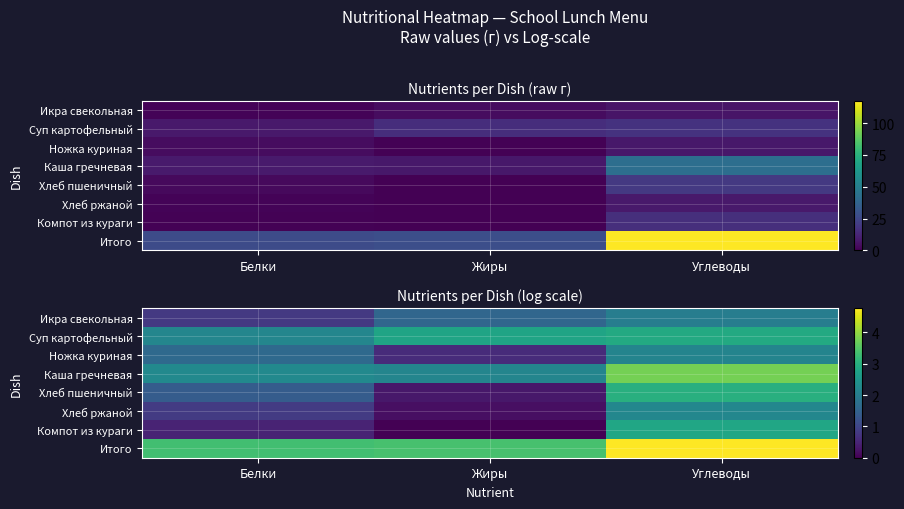

At which label is Компот из кураги closest to 1?

Белки